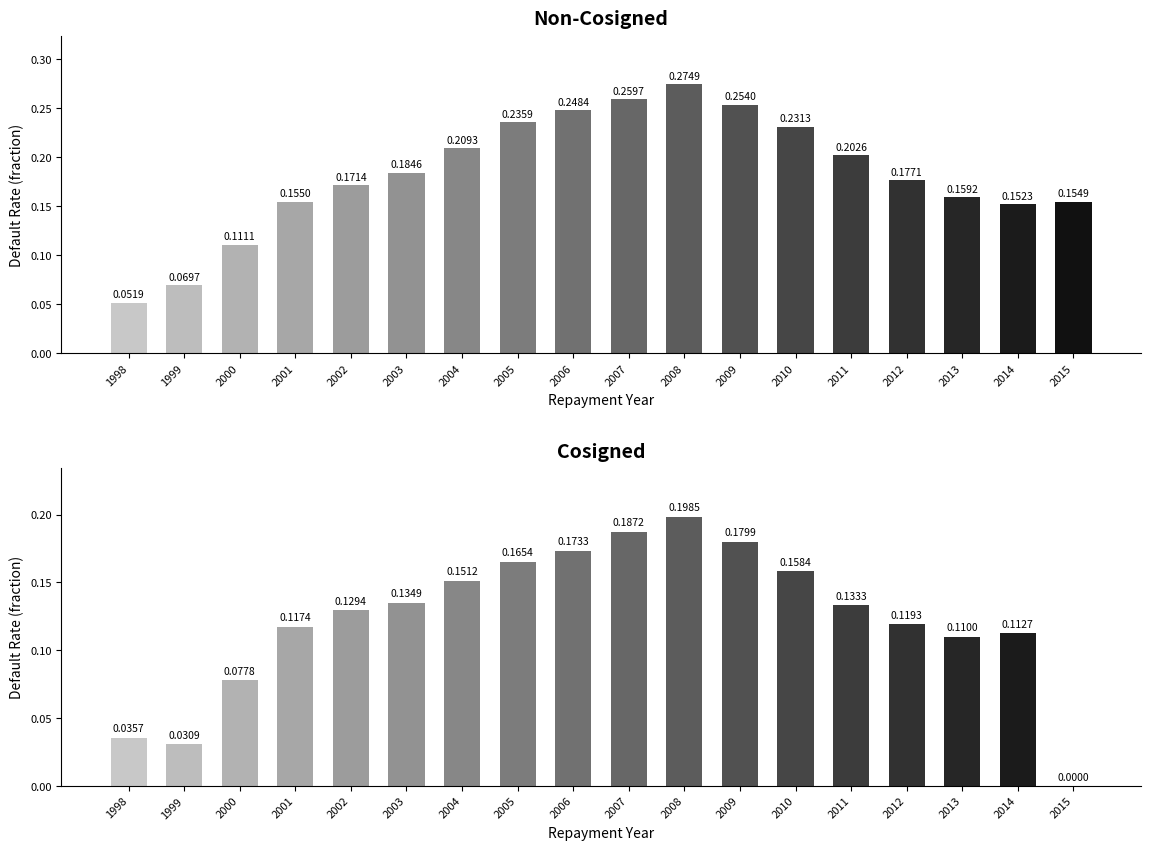

What is the difference between the second highest and minimum values in the Non-Cosigned Total series?

0.2